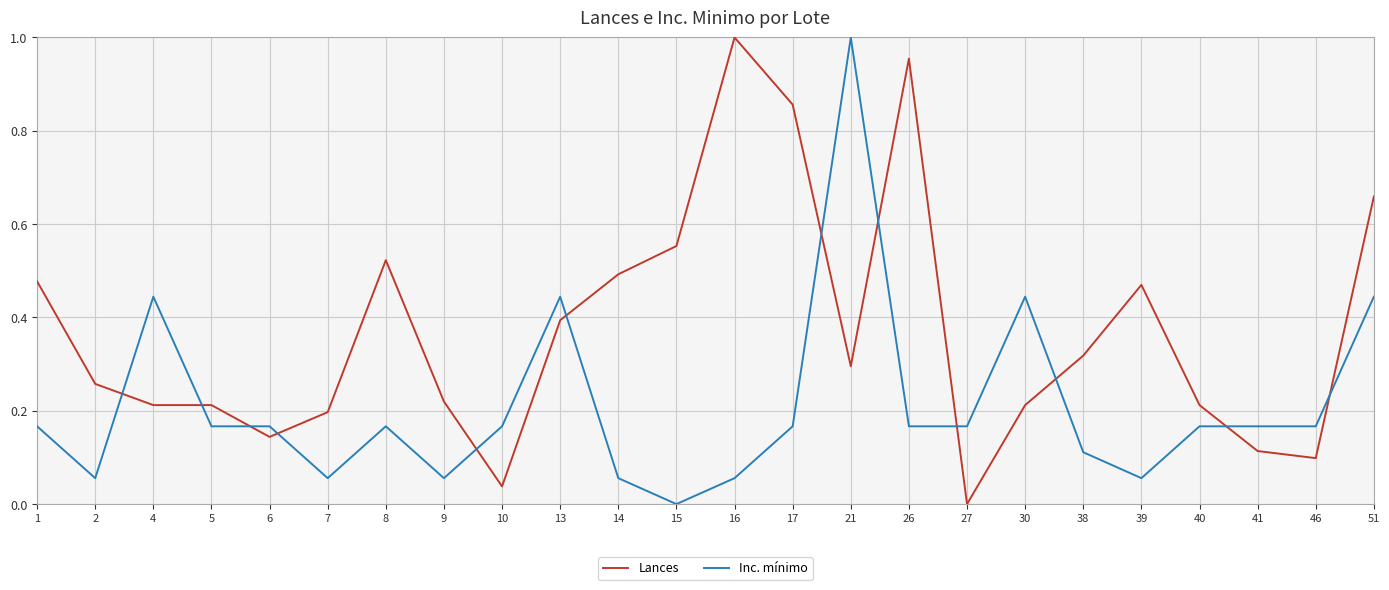

Between 39 and 40, which series saw the biggest shift?

Lances